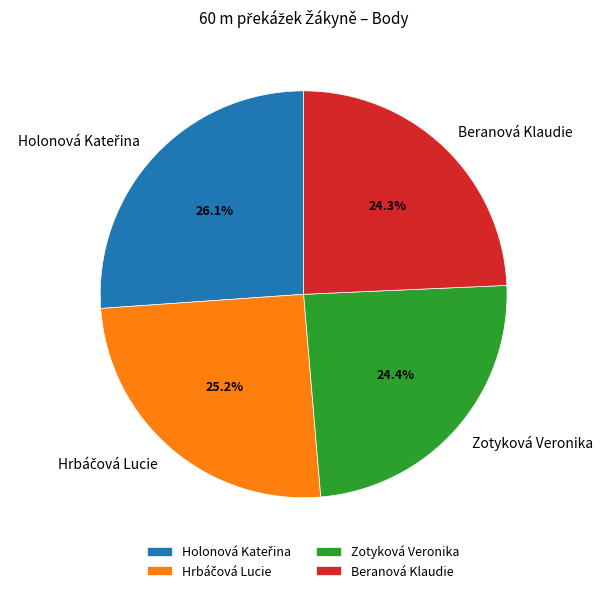

To the nearest percent, what is the combined percentage of Beranová Klaudie and Zotyková Veronika?

49%